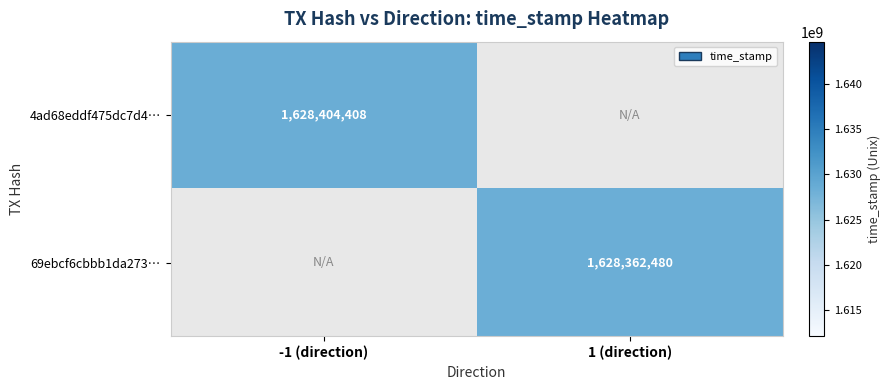

The value of 4ad68eddf475dc7d4… at -1 (direction) is 1628404408. True or false?

True